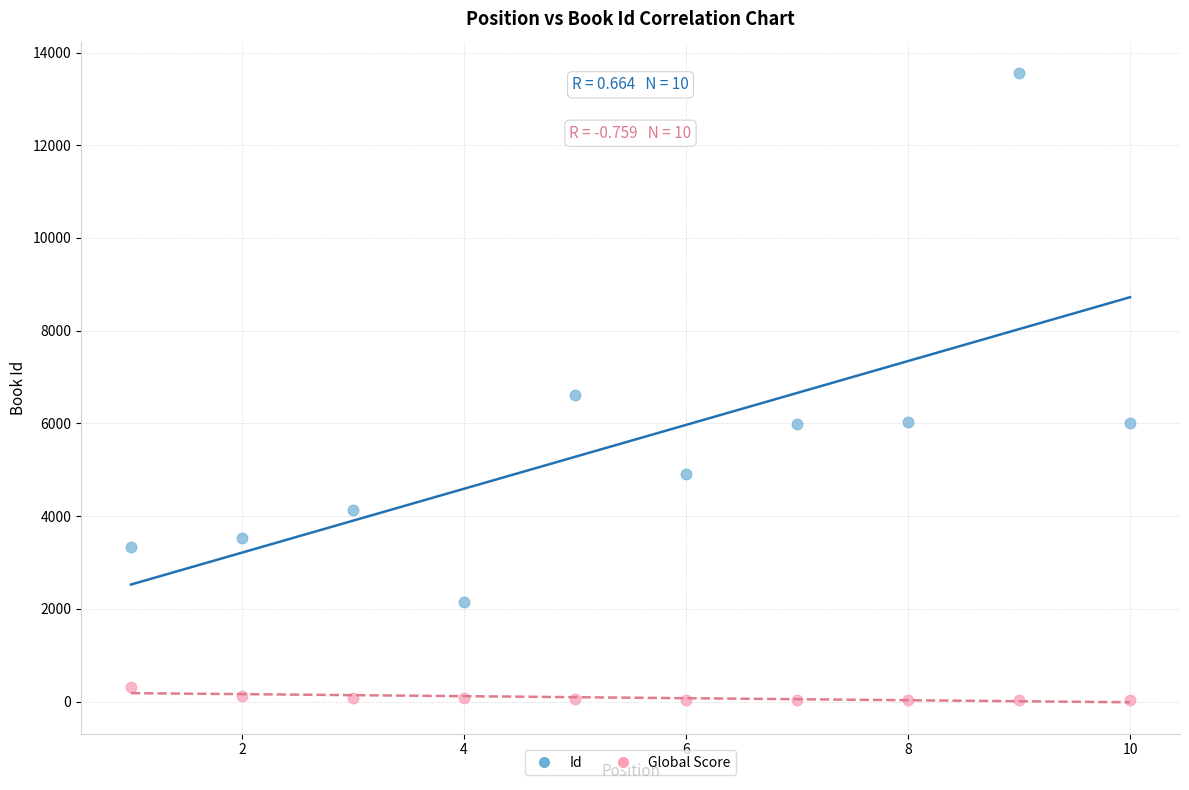

Across all data points, what is the range of Y values (max minus min)?

13528